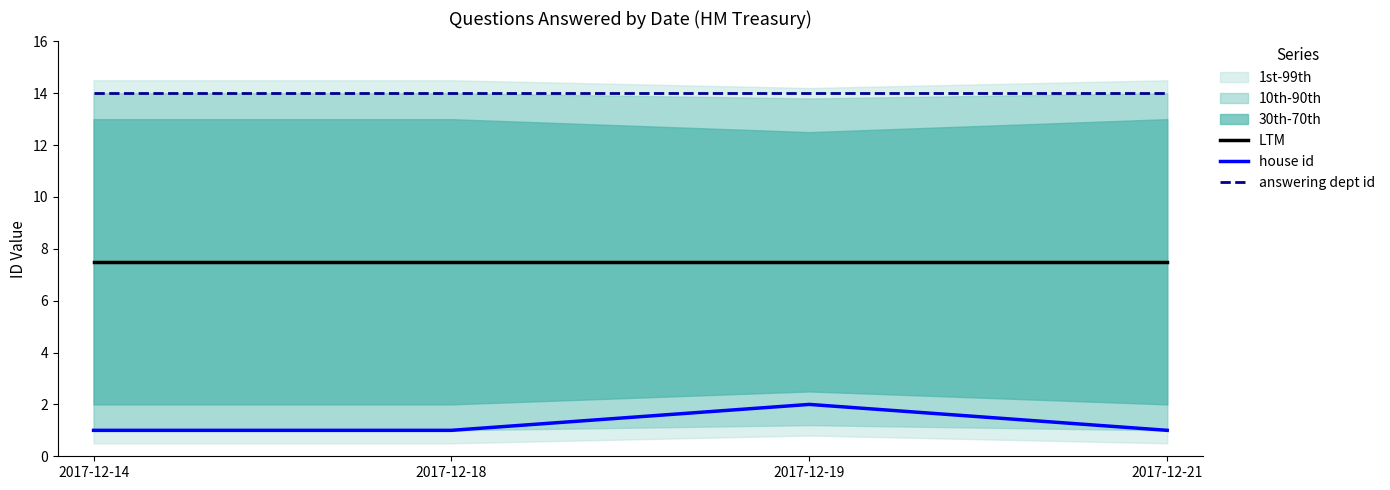

Reading right to left, list all the values displayed in this chart.

LTM: 7.5	7.5	7.5	7.5
house id: 1.0	2.0	1.0	1.0
answering dept id: 14.0	14.0	14.0	14.0